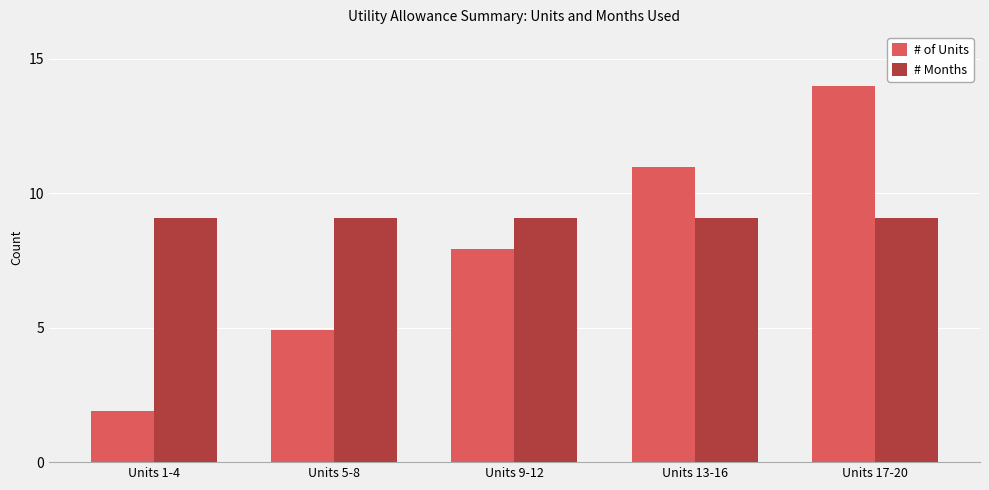

Are the bars grouped side by side (vs. stacked)?

Yes